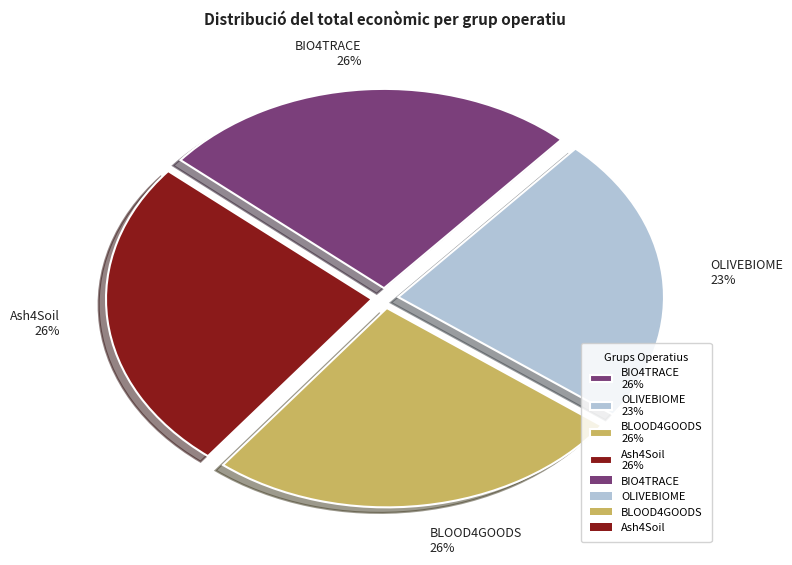

To the nearest percent, what is the combined percentage of BLOOD4GOODS and Ash4Soil?

51%